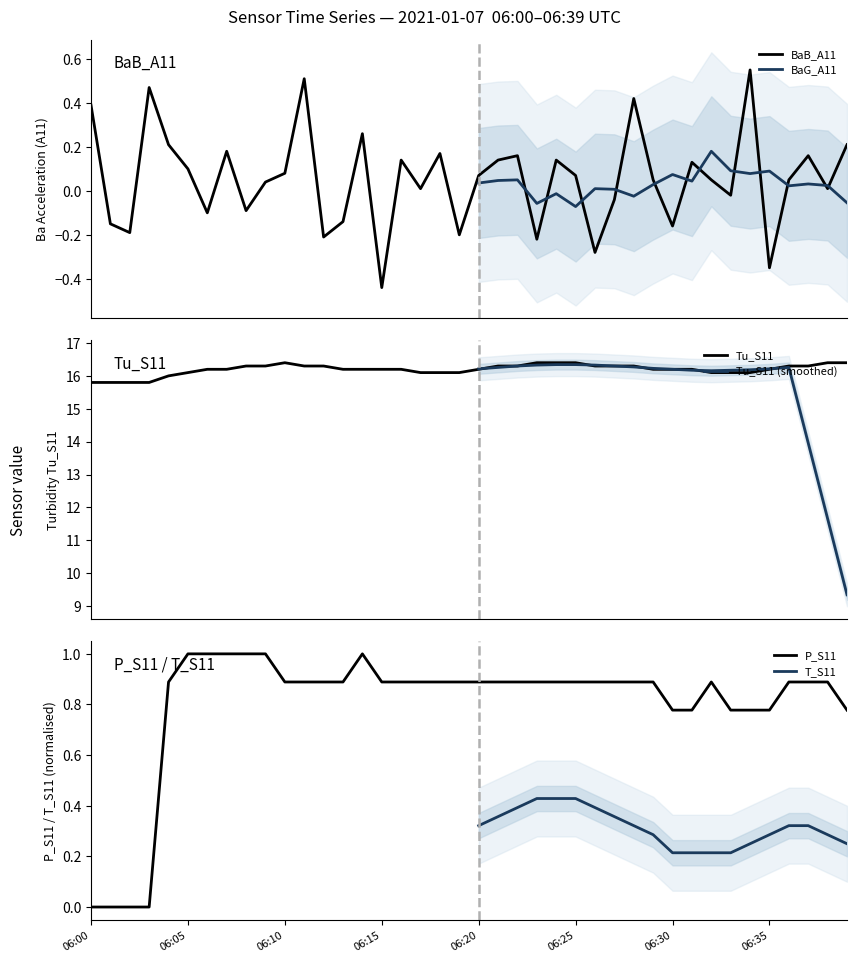

What value does the P_S11 series have at 12?

0.9